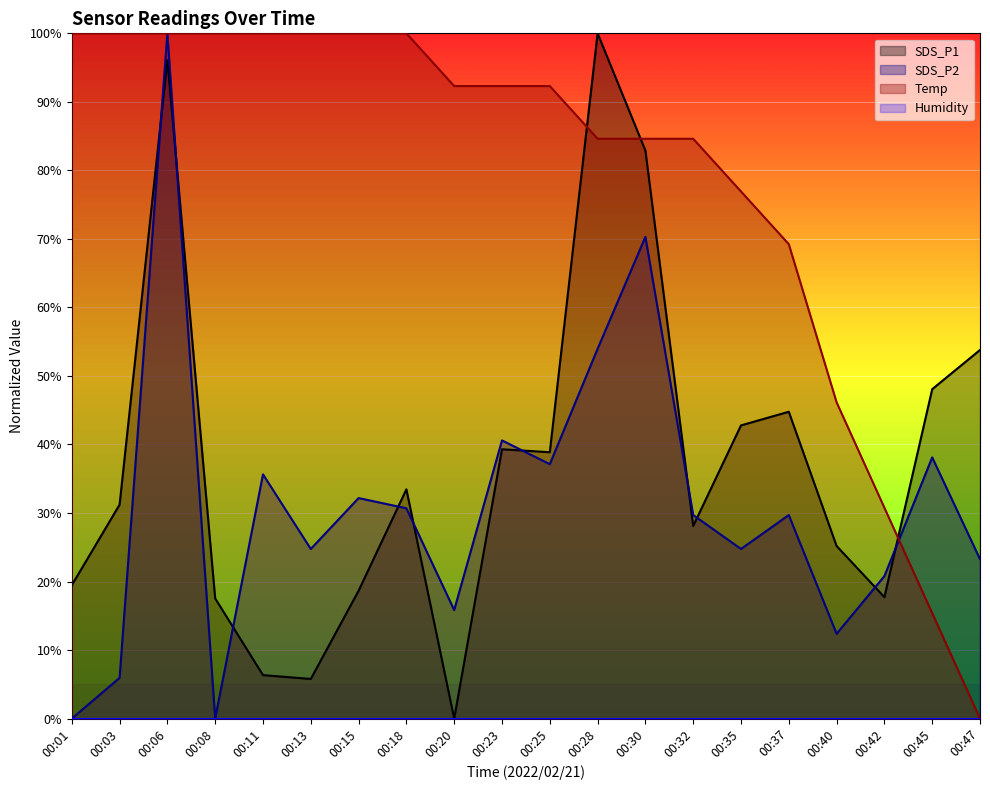

How many times do SDS_P1 and Temp cross each other?

3